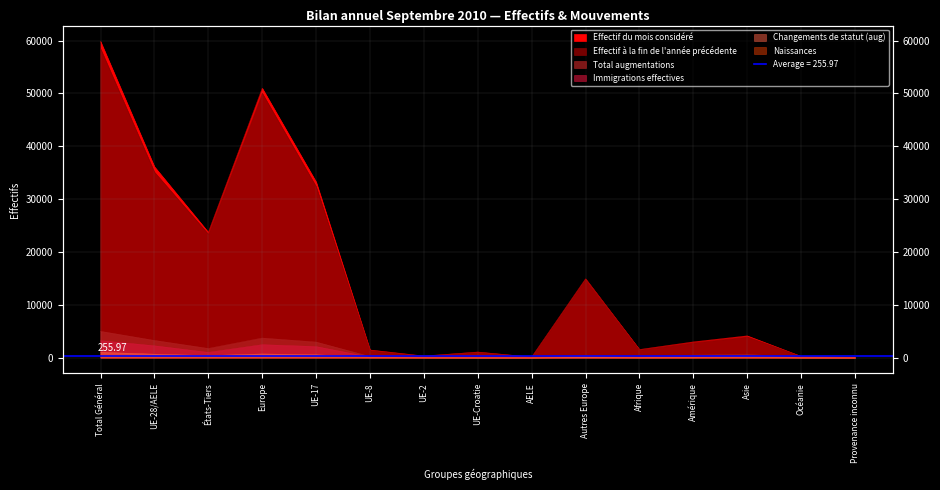

Reading right to left, list all the values displayed in this chart.

Effectif du mois considéré: 26	230	4115	2970	1523	14862	98	1039	303	1441	33261	51004	23726	36142	59868
Effectif à la fin de l'année précédente: 15	217	3916	2816	1456	14948	94	1054	255	1334	32375	50060	23368	35112	58480
Total augmentations: 2	50	587	462	168	452	9	27	72	198	2936	3694	1721	3242	4963
Immigrations effectives: 2	46	252	378	89	210	5	17	36	92	2073	2433	977	2223	3200
Changements de statut (aug): 0	3	254	52	13	39	1	1	32	78	521	672	361	633	994
Naissances: 0	1	38	20	17	143	2	5	2	15	242	409	219	266	485